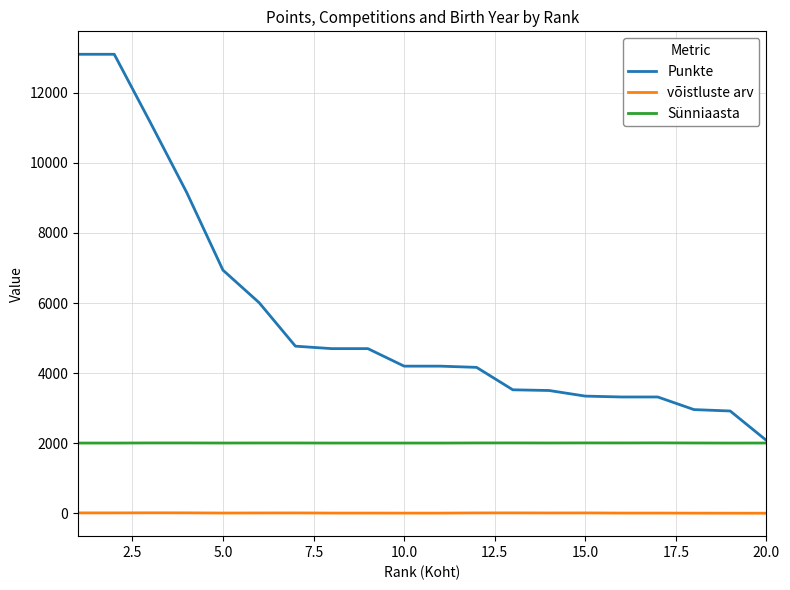

How many Sünniaasta values are between 2005 and 2008?

17